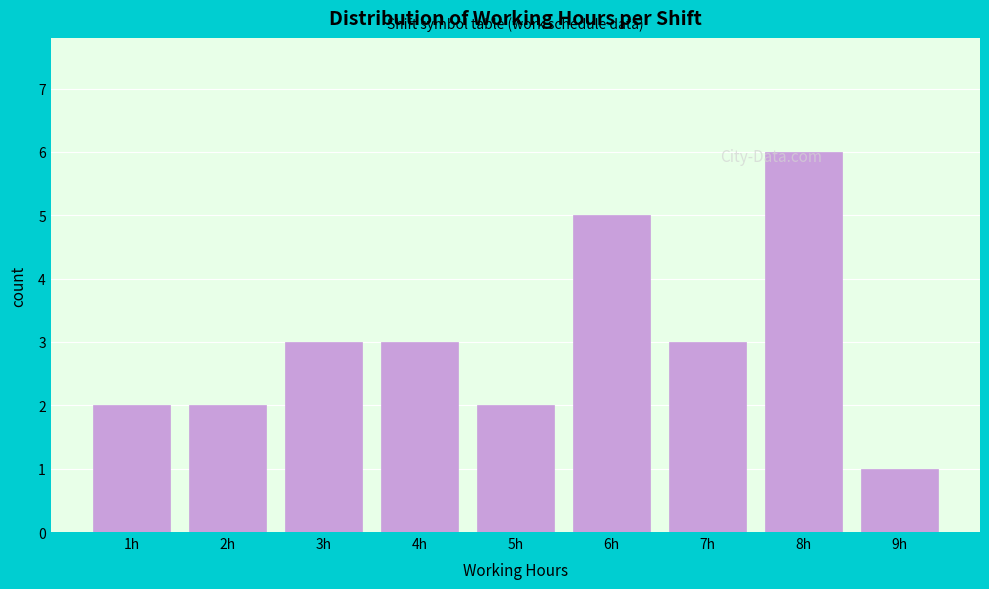

Reading left to right, list every bar in this chart as the range it spans on the x-axis followed by its height. The values are not printed on the chart, so give them approximately, as read against the axis.

0.5 to 1.5: 2
1.5 to 2.5: 2
2.5 to 3.5: 3
3.5 to 4.5: 3
4.5 to 5.5: 2
5.5 to 6.5: 5
6.5 to 7.5: 3
7.5 to 8.5: 6
8.5 to 9.5: 1